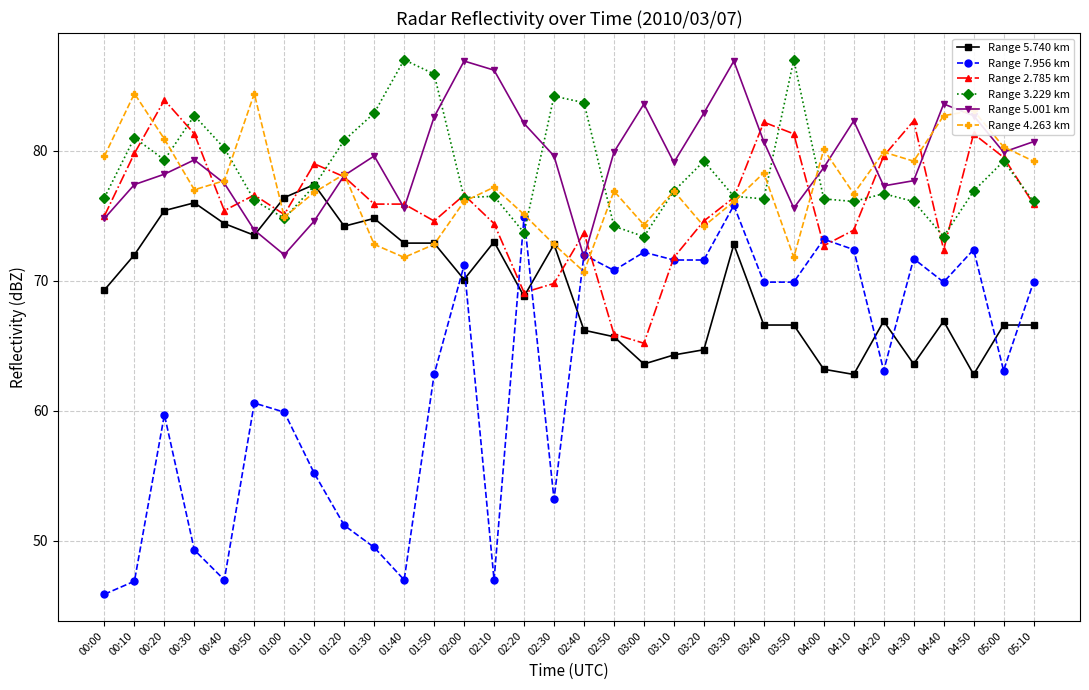

At how many categories does at least one series exceed 55?

32